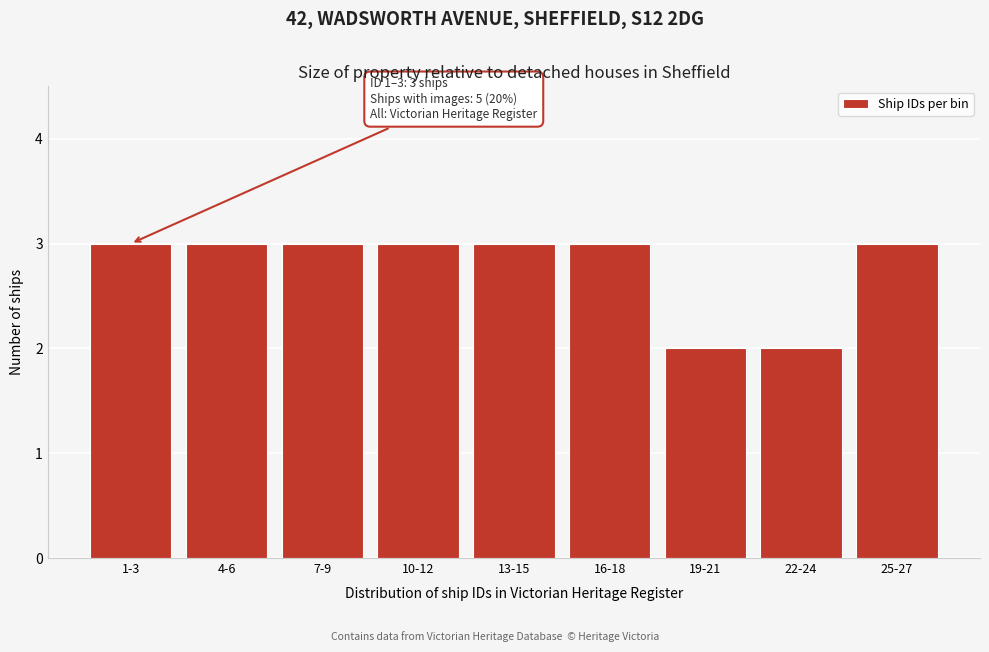

Reading right to left, extract all data points from this chart.

25-27=3	22-24=2	19-21=2	16-18=3	13-15=3	10-12=3	7-9=3	4-6=3	1-3=3